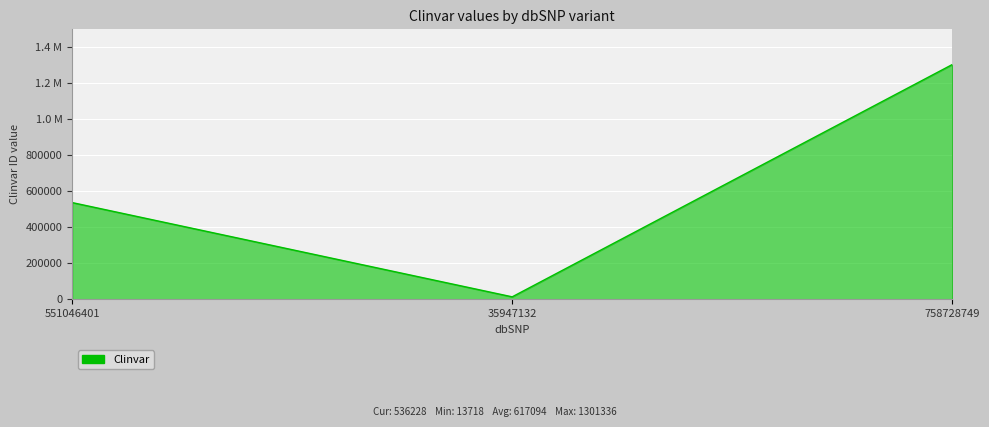

Which has a higher value, 35947132 or 758728749?

758728749